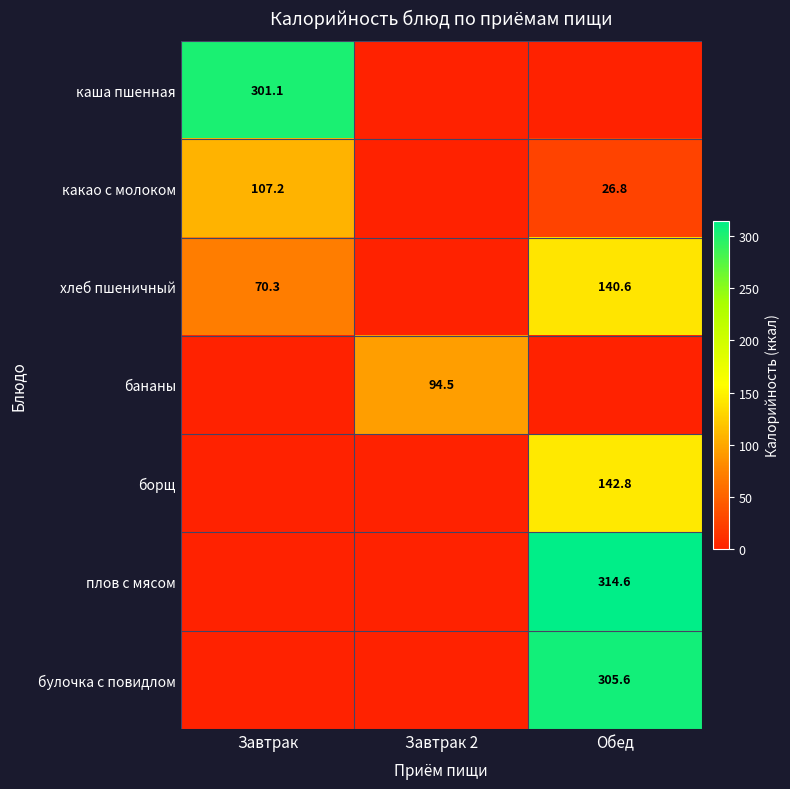

True or false: какао с молоком has a value of 26.8 at Обед.

True